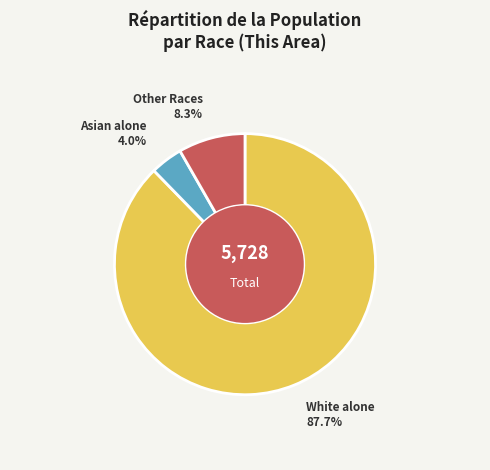

Is there a majority slice in this chart?

Yes